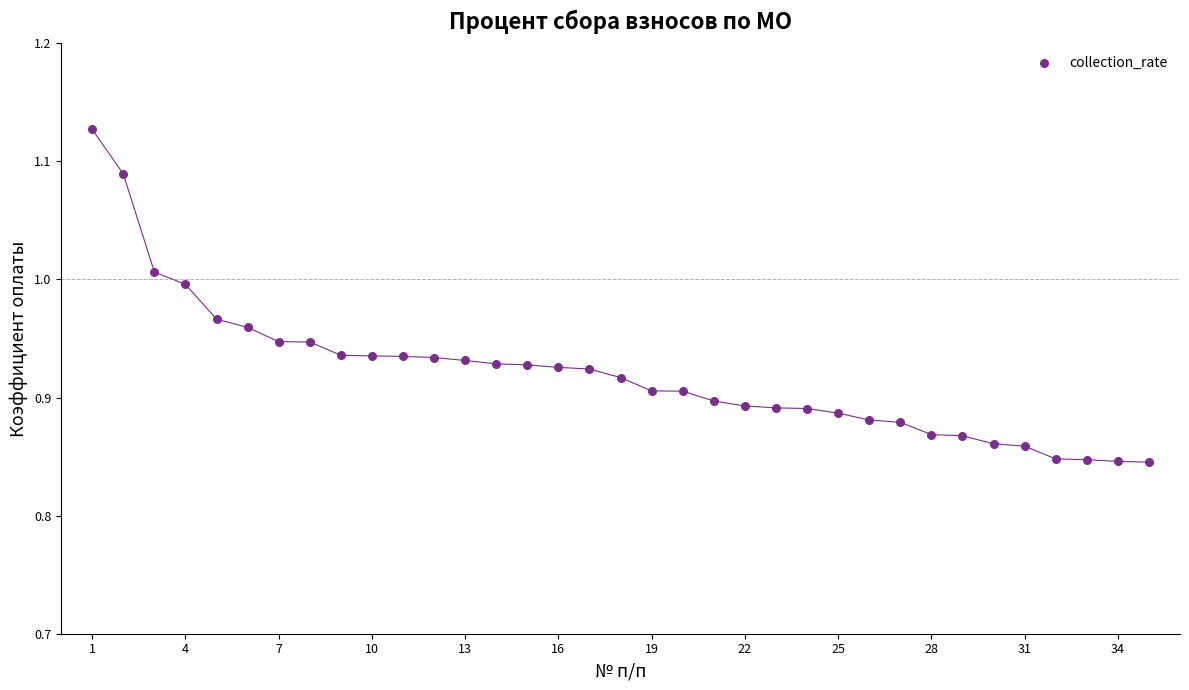

What is the range of X values (max minus min)?

34.0